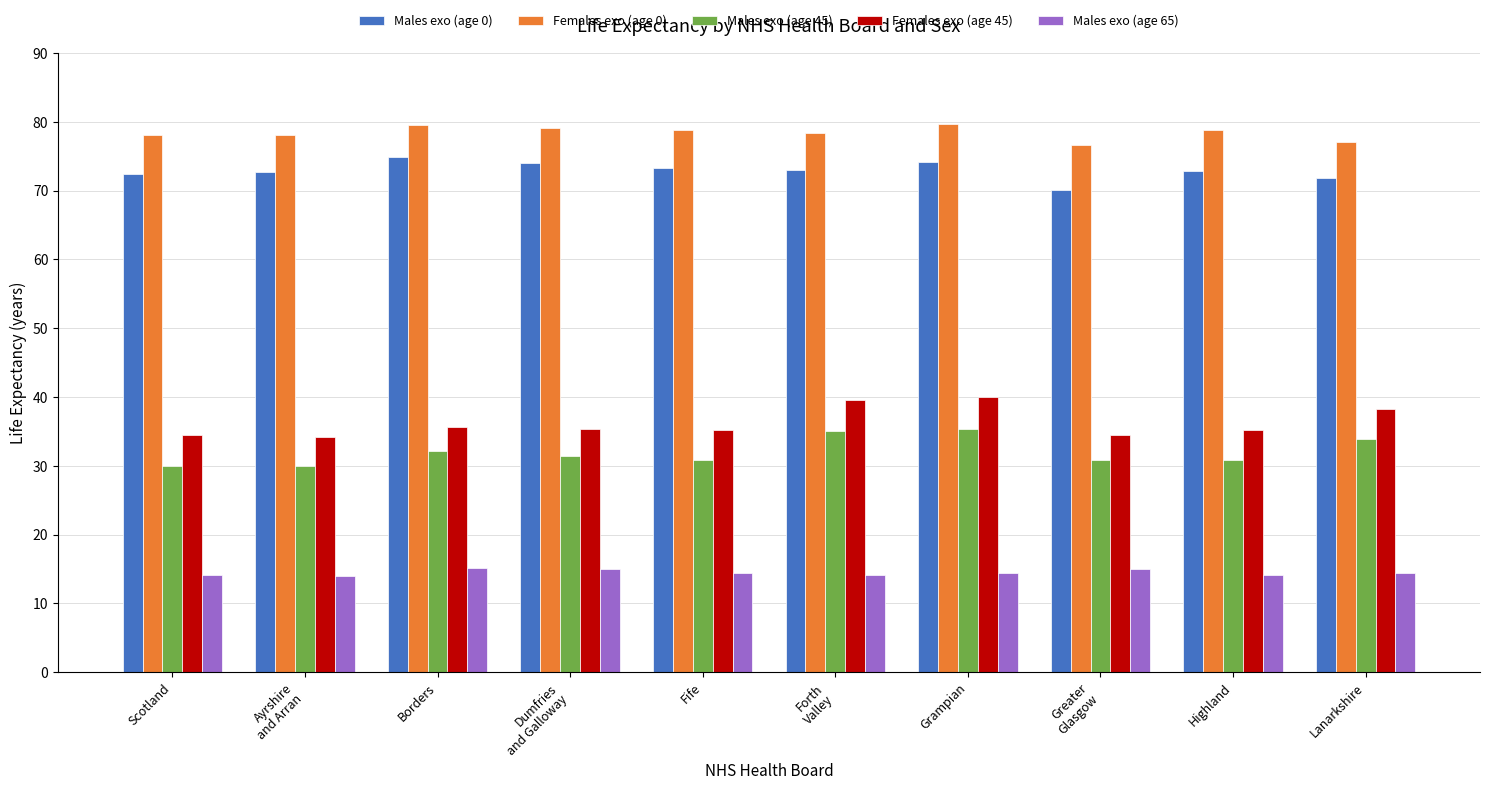

The value of Males exo (age 45) at Dumfries
and Galloway is 31.4. True or false?

True